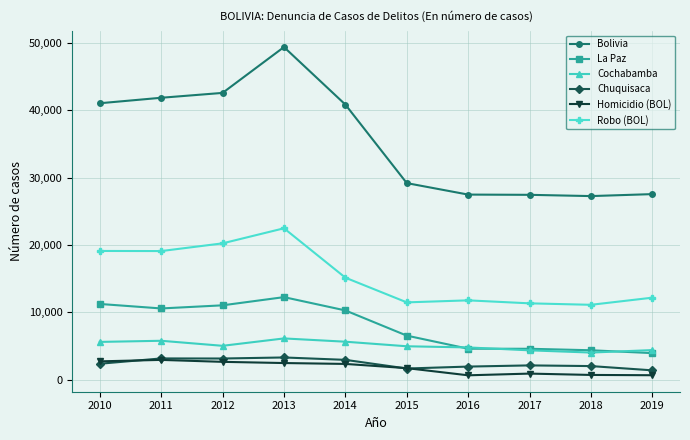

Is this an area chart (filled region under the line)?

No